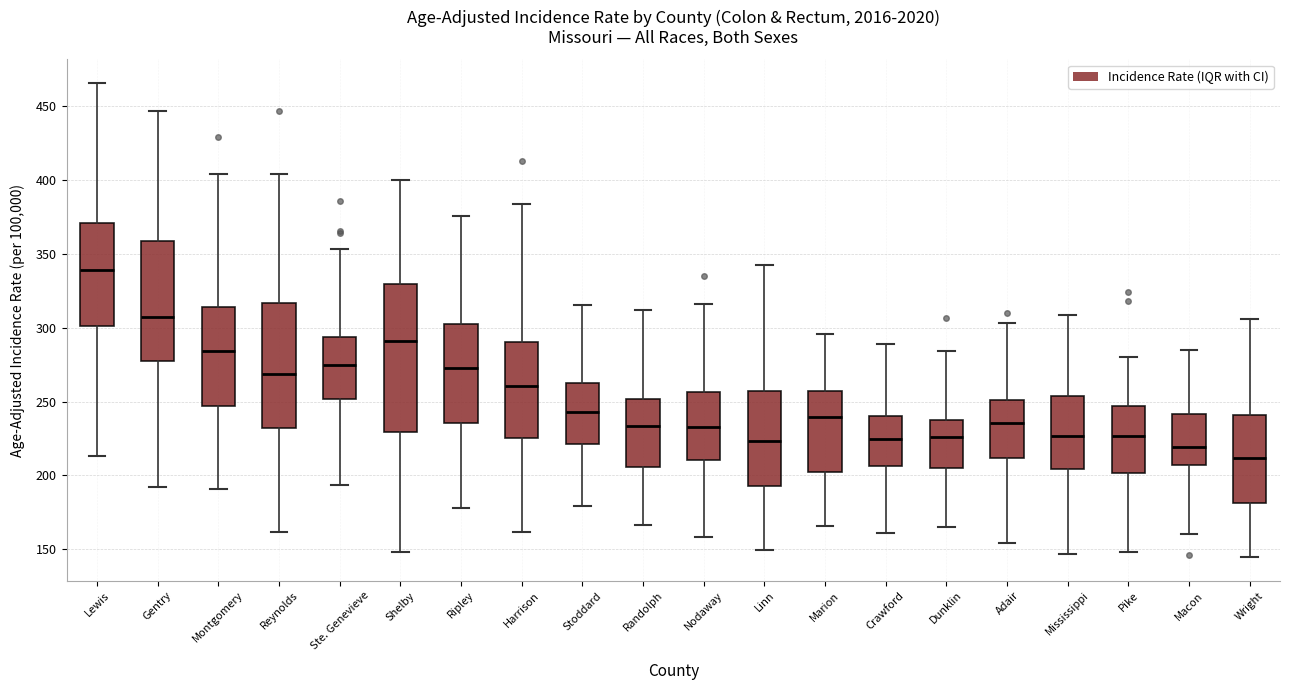

Reading left to right, transcribe this box plot: for each box, give where its median line is, the range the box spans, and where its two whiskers end, as read against the y-axis. The values are not printed on the chart, so give them approximately, as read against the axis.

Lewis: median 340, box 300 to 370, whiskers 215 to 465
Gentry: median 305, box 280 to 360, whiskers 190 to 445
Montgomery: median 285, box 245 to 315, whiskers 190 to 405
Reynolds: median 270, box 230 to 315, whiskers 160 to 405
Ste. Genevieve: median 275, box 250 to 295, whiskers 195 to 355
Shelby: median 290, box 230 to 330, whiskers 150 to 400
Ripley: median 275, box 235 to 300, whiskers 180 to 375
Harrison: median 260, box 225 to 290, whiskers 160 to 385
Stoddard: median 245, box 220 to 265, whiskers 180 to 315
Randolph: median 235, box 205 to 250, whiskers 165 to 310
Nodaway: median 235, box 210 to 255, whiskers 160 to 315
Linn: median 225, box 195 to 255, whiskers 150 to 345
Marion: median 240, box 200 to 255, whiskers 165 to 295
Crawford: median 225, box 205 to 240, whiskers 160 to 290
Dunklin: median 225, box 205 to 240, whiskers 165 to 285
Adair: median 235, box 210 to 250, whiskers 155 to 305
Mississippi: median 225, box 205 to 255, whiskers 145 to 310
Pike: median 225, box 200 to 245, whiskers 150 to 280
Macon: median 220, box 205 to 240, whiskers 160 to 285
Wright: median 210, box 180 to 240, whiskers 145 to 305